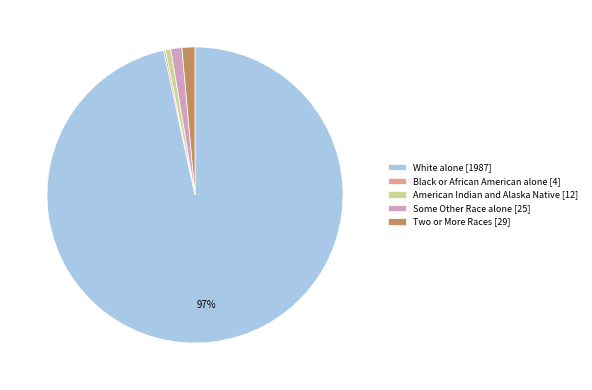

Do White alone [1987] and American Indian and Alaska Native [12] together represent more than half of the pie?

Yes